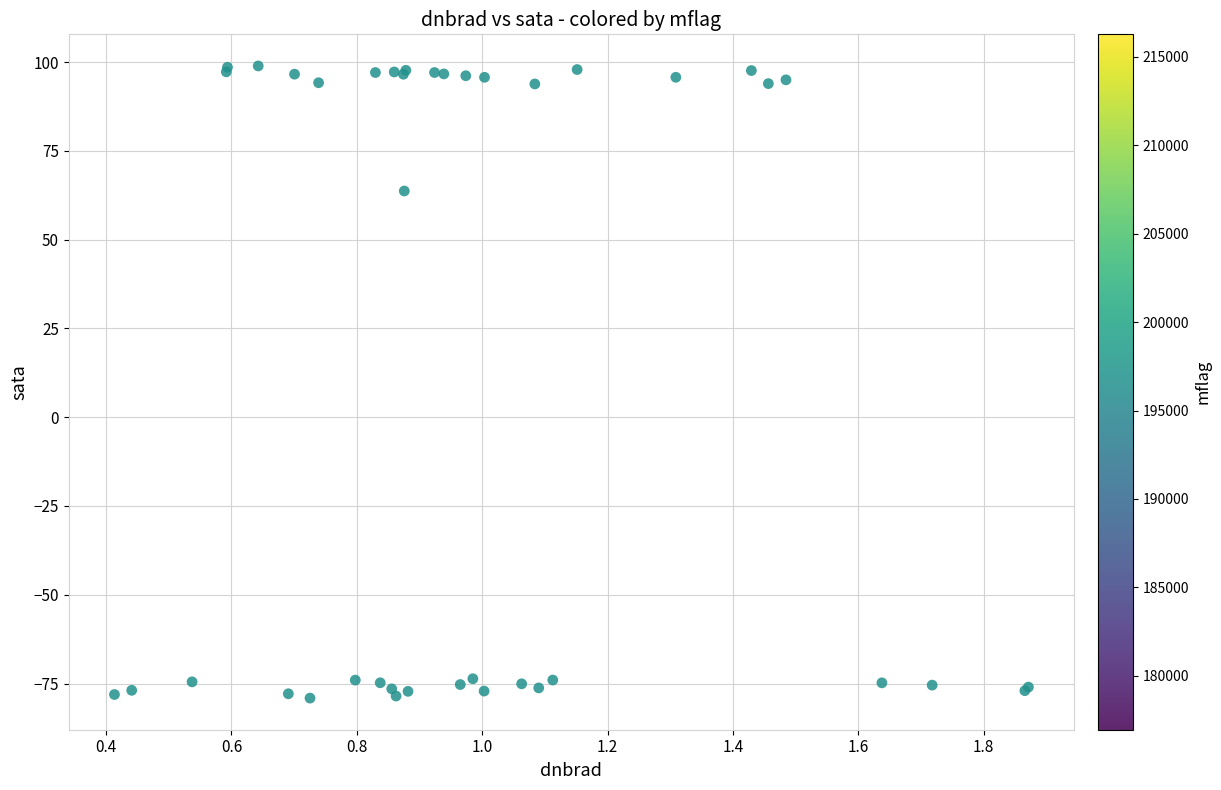

What Y value in the scatter plot is closest to 9?

63.7